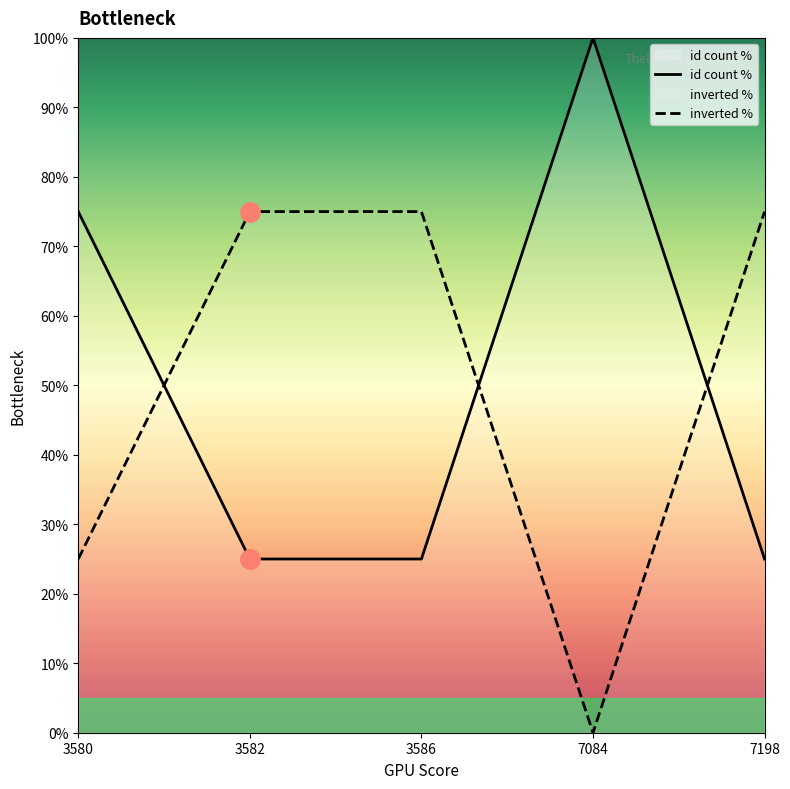

How many lines are shown in the chart?

2